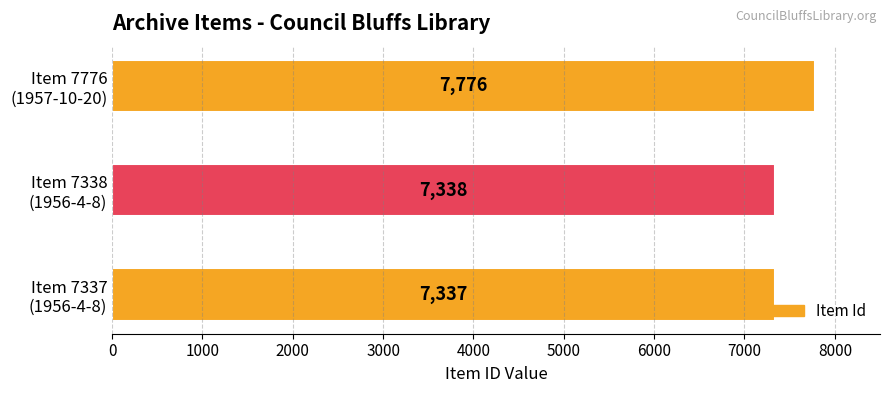

Does the chart contain any negative values?

No